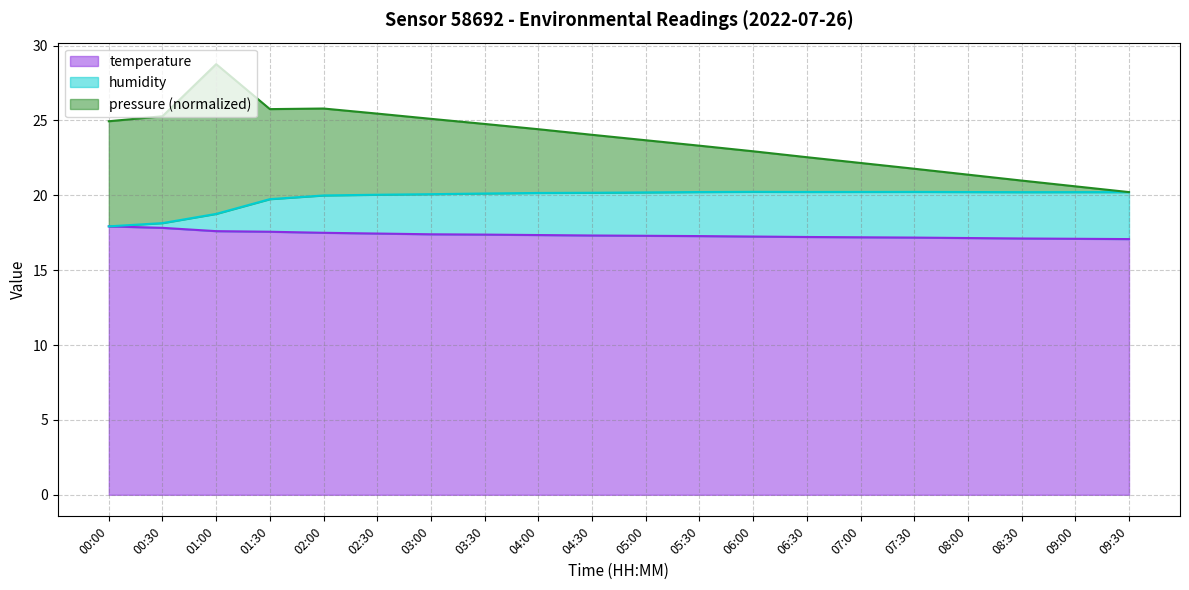

True or false: temperature has a value of 17.3 at 04:30.

True